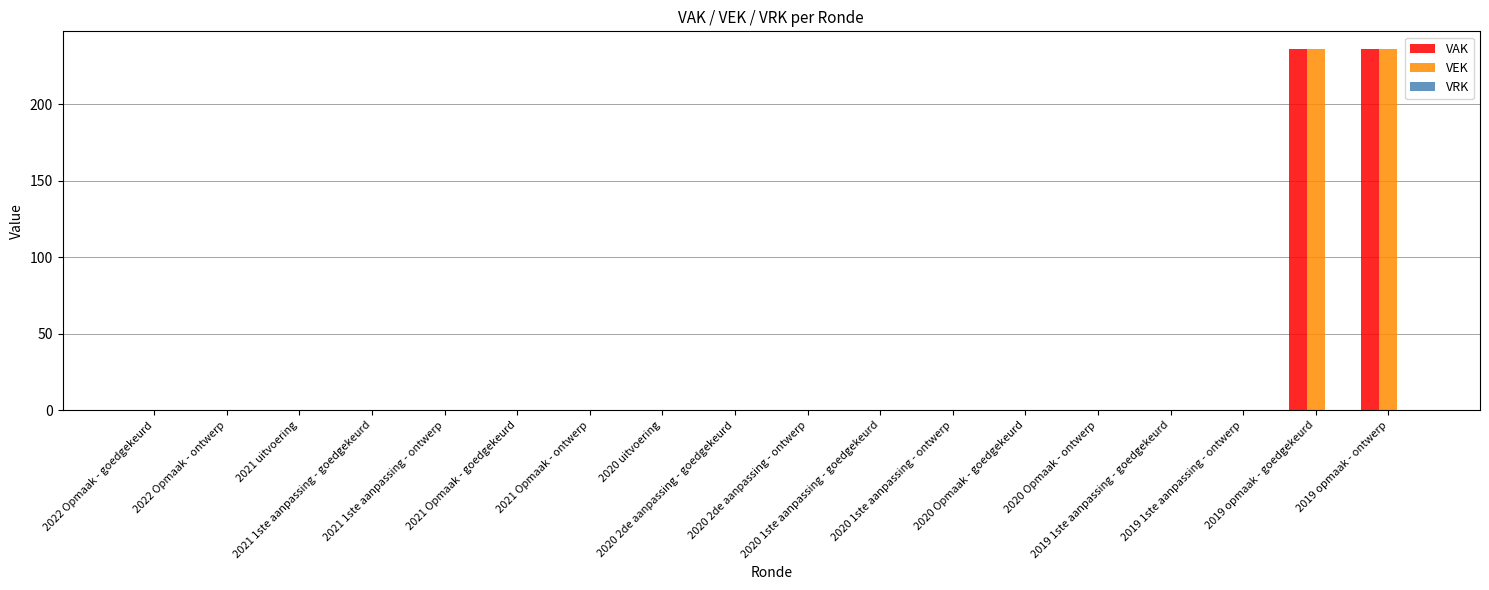

What is the maximum value shown in the chart?

236